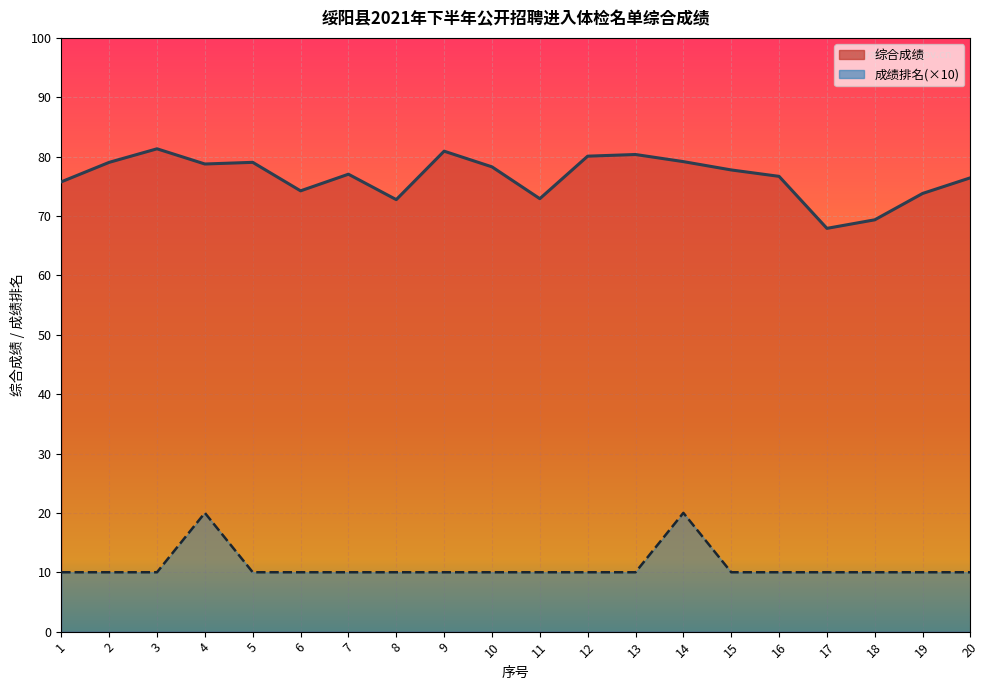

Read the 成绩排名 value at 19.

10.0